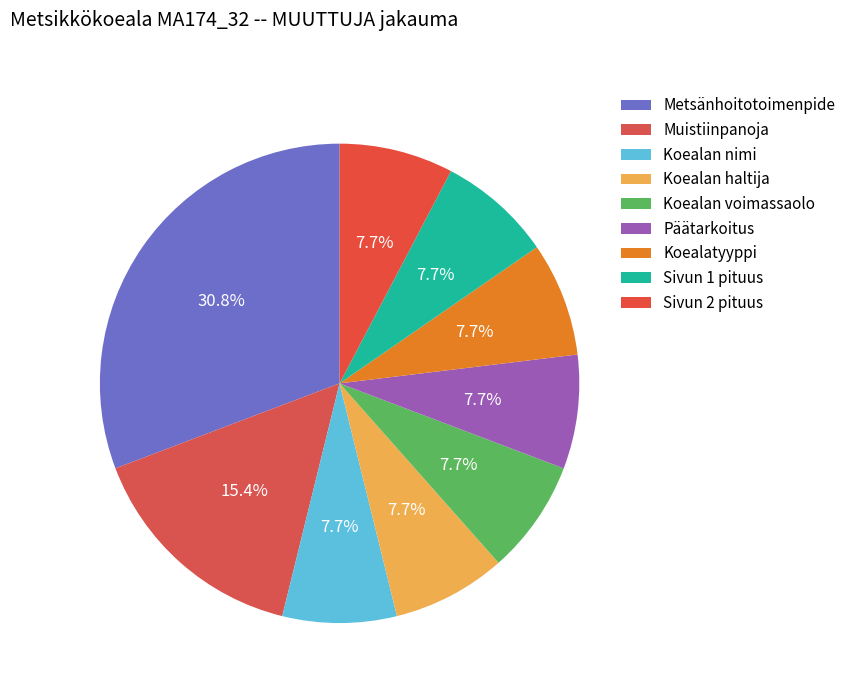

True or false: Koealan nimi accounts for 8% of the total.

True